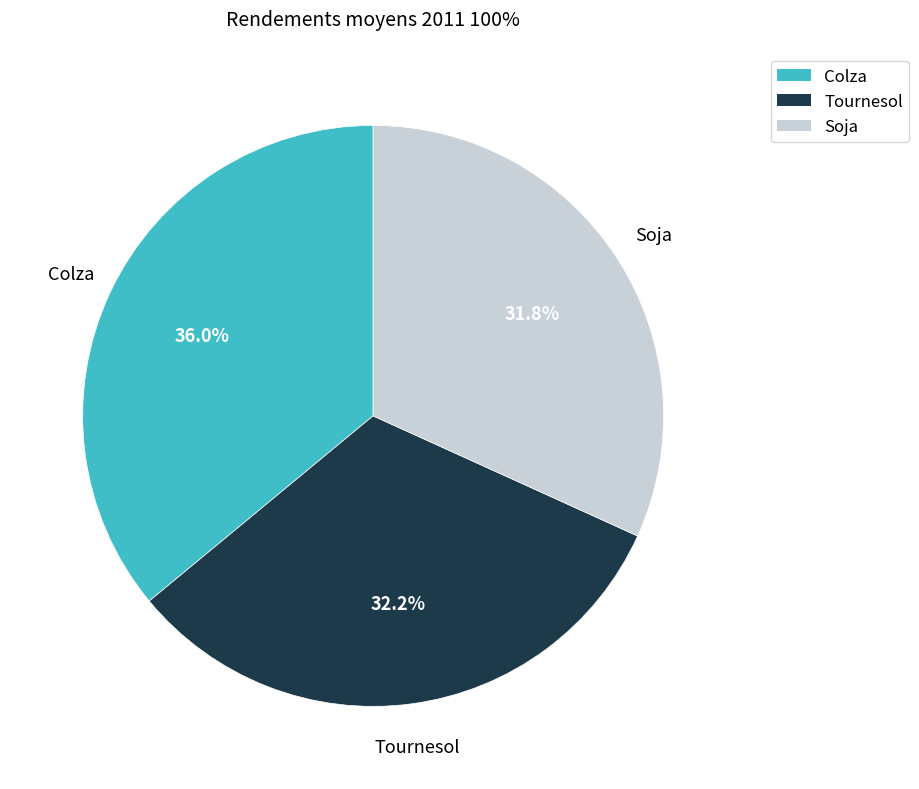

Is it true that Soja is 32% of the pie?

True